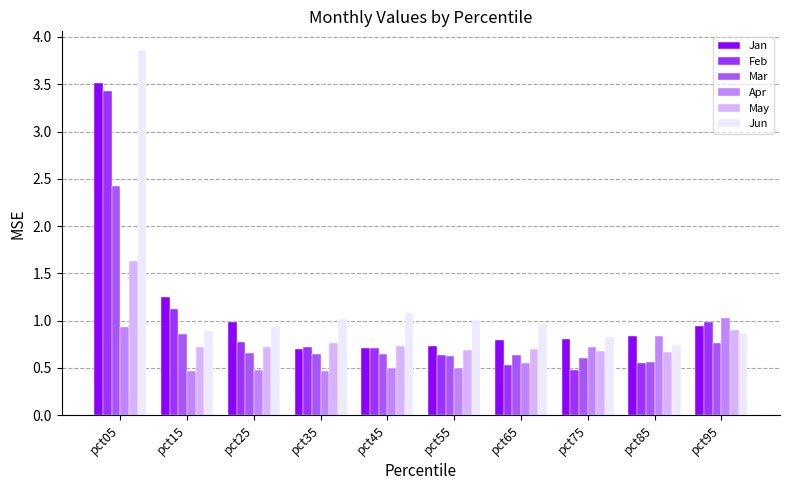

Where is Feb nearest to the value 1?

pct95